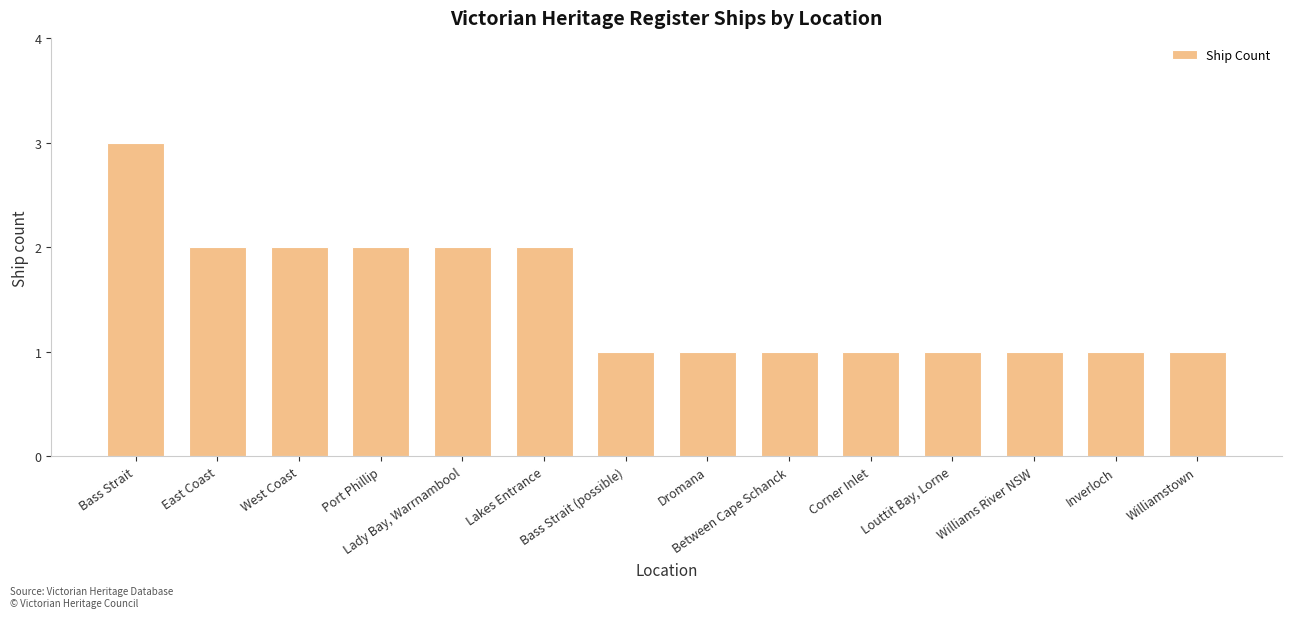

How many values are between 1 and 2?

13